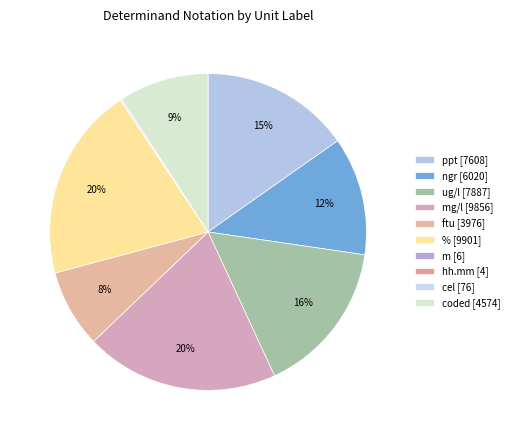

Does any single category account for the majority?

No